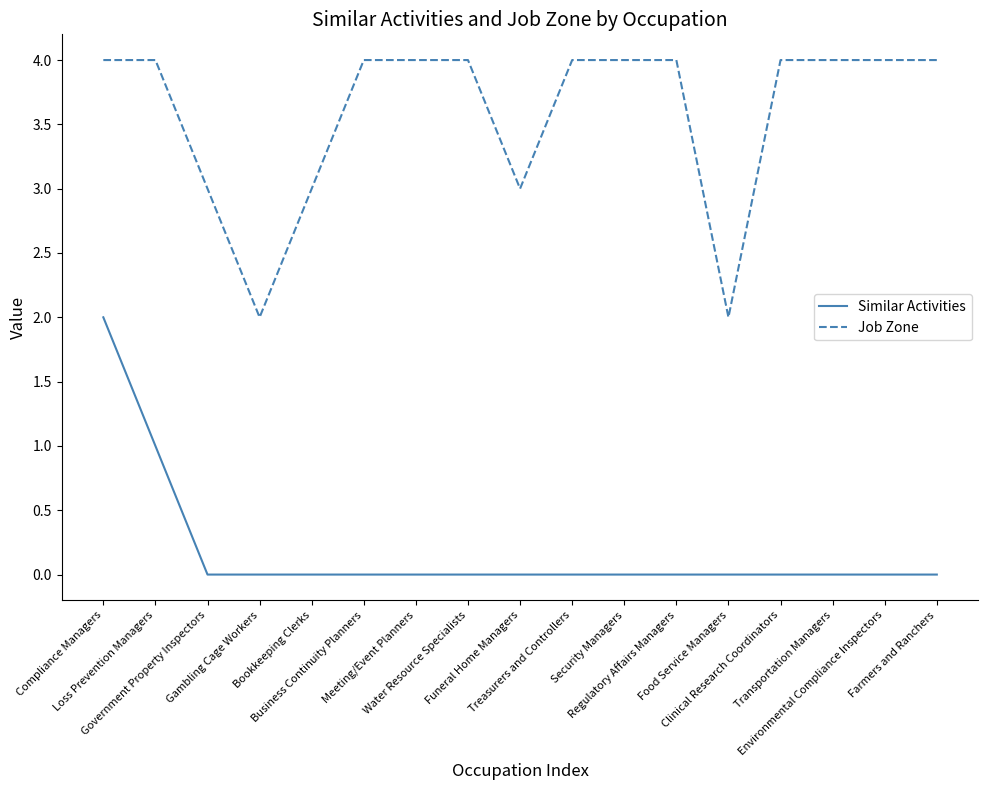

In Job Zone, how many points are lower than both neighbors (excluding endpoints)?

3